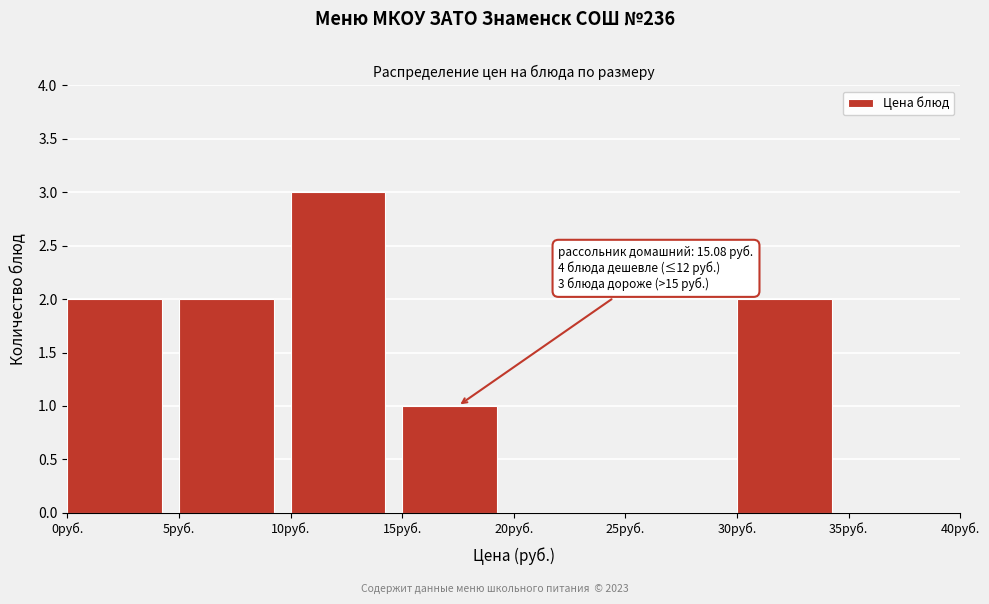

Which range on the x-axis has the tallest bar?

10 to 15